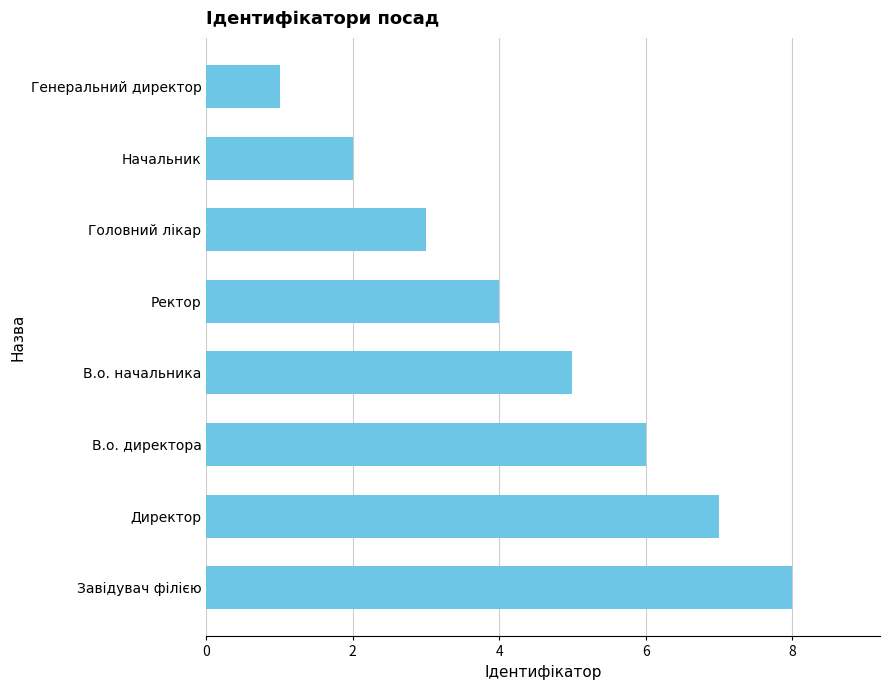

Between В.о. начальника and Завідувач філією, which is larger?

Завідувач філією